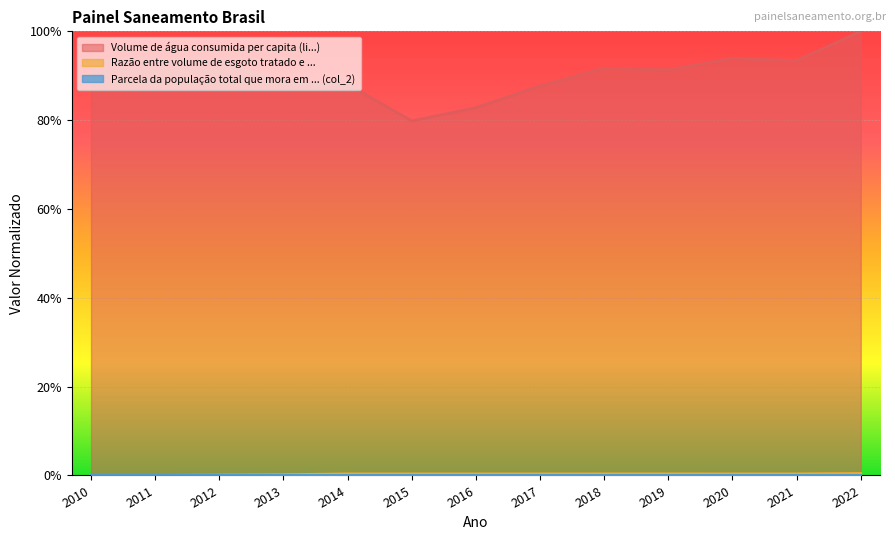

The value of Razão entre volume de esgoto tratado e ... at 2020 is 0.0. True or false?

False